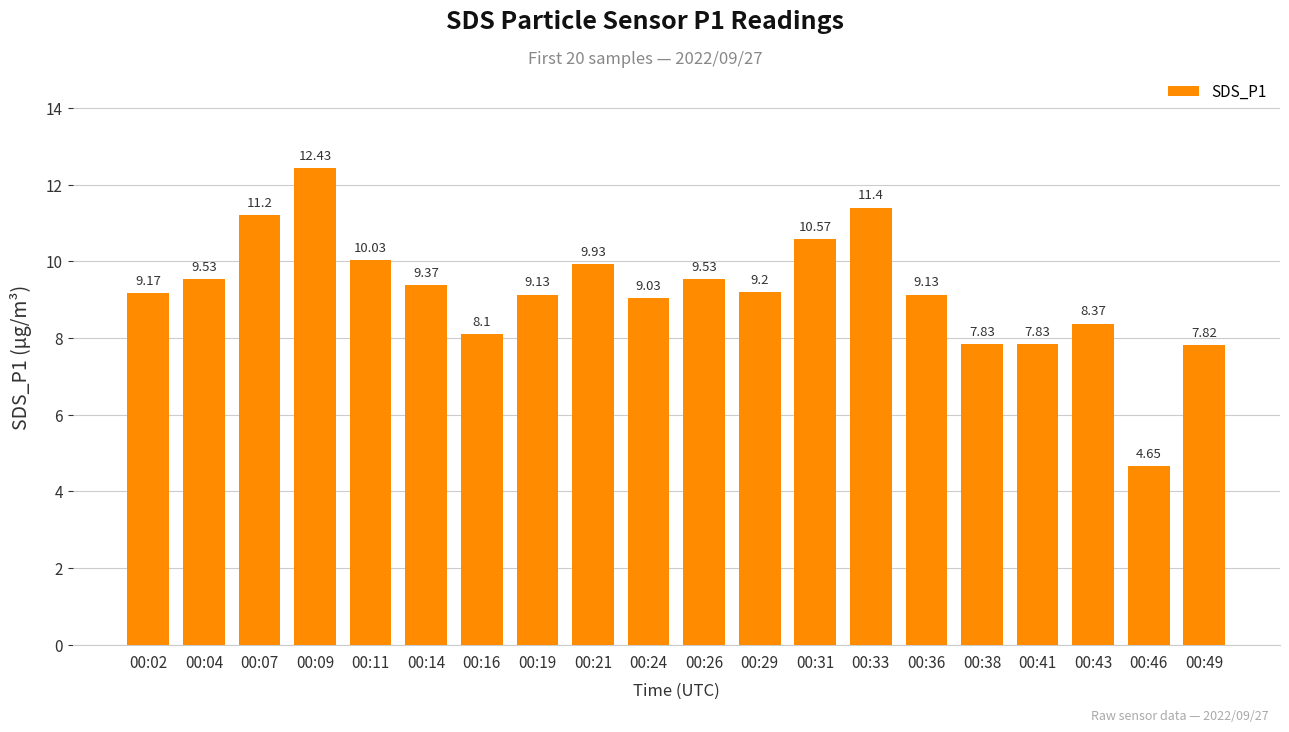

The chart shows a value of 7.8 at 00:49. True or false?

True